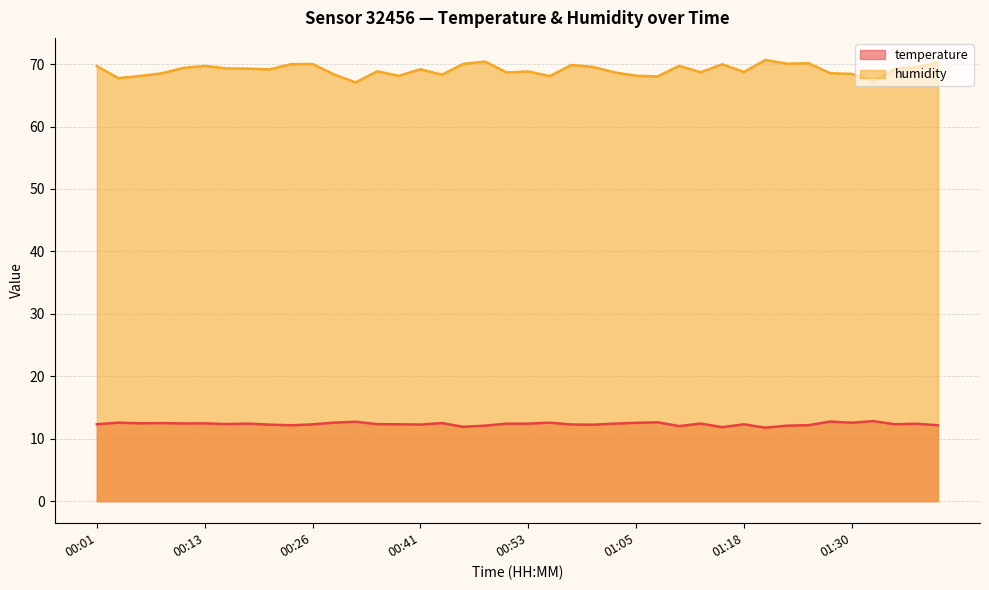

The value of humidity at 01:32 is 21.6. True or false?

False